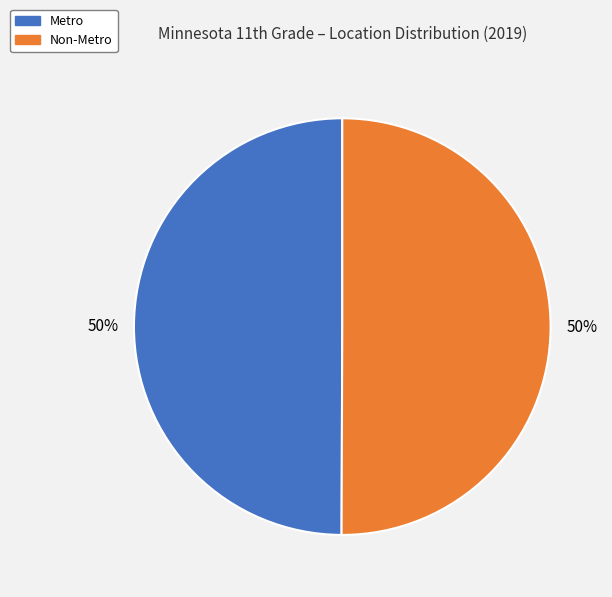

The Non-Metro slice represents 42% of the pie. True or false?

False